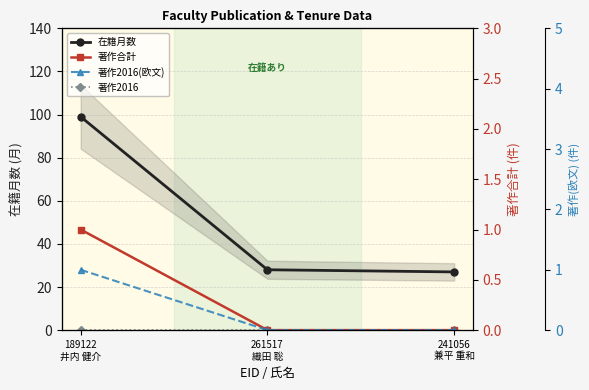

What position from the right is 189122
井内 健介?

3